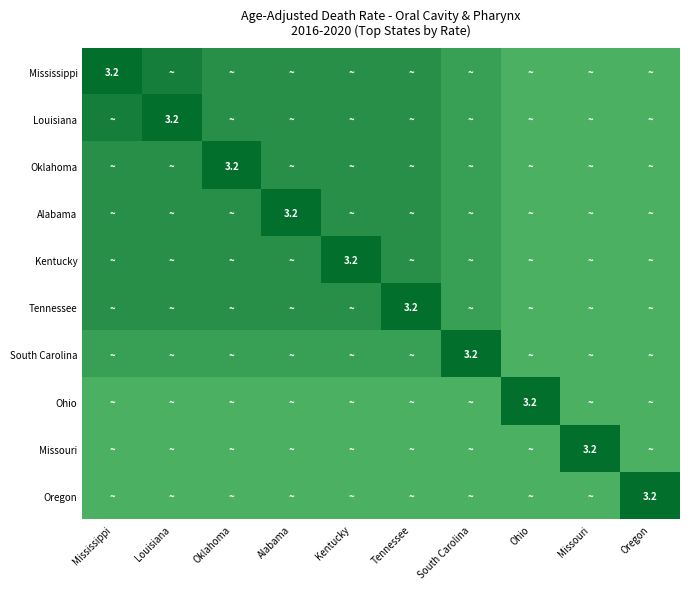

True or false: Louisiana has a value of 3.2 at Louisiana.

True